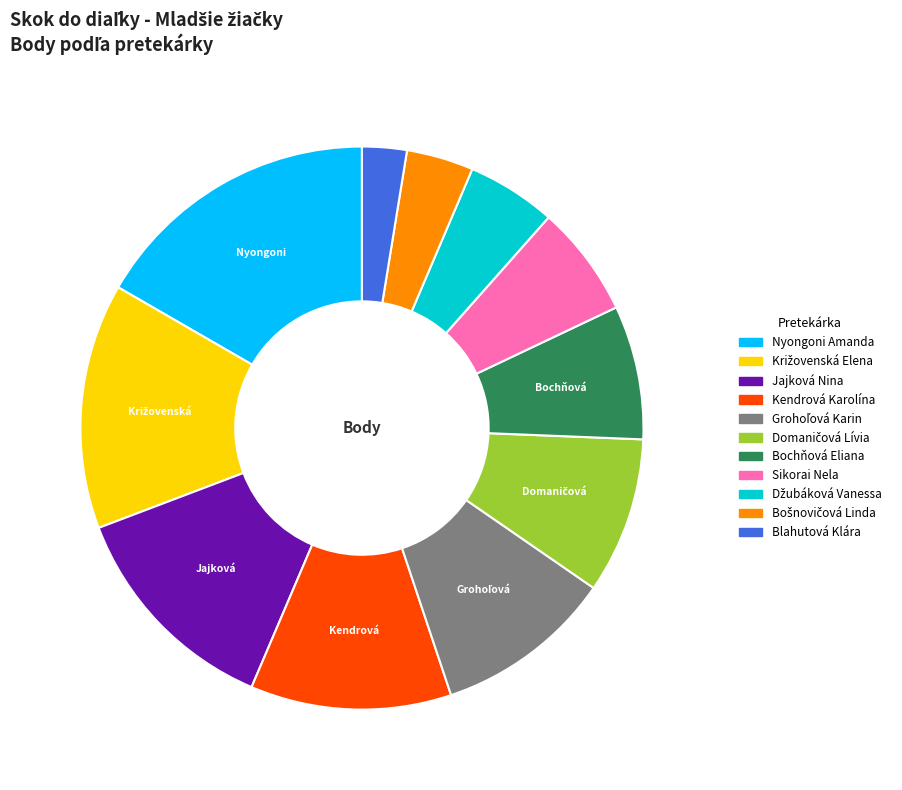

Is it true that Bochňová Eliana is 1% of the pie?

False